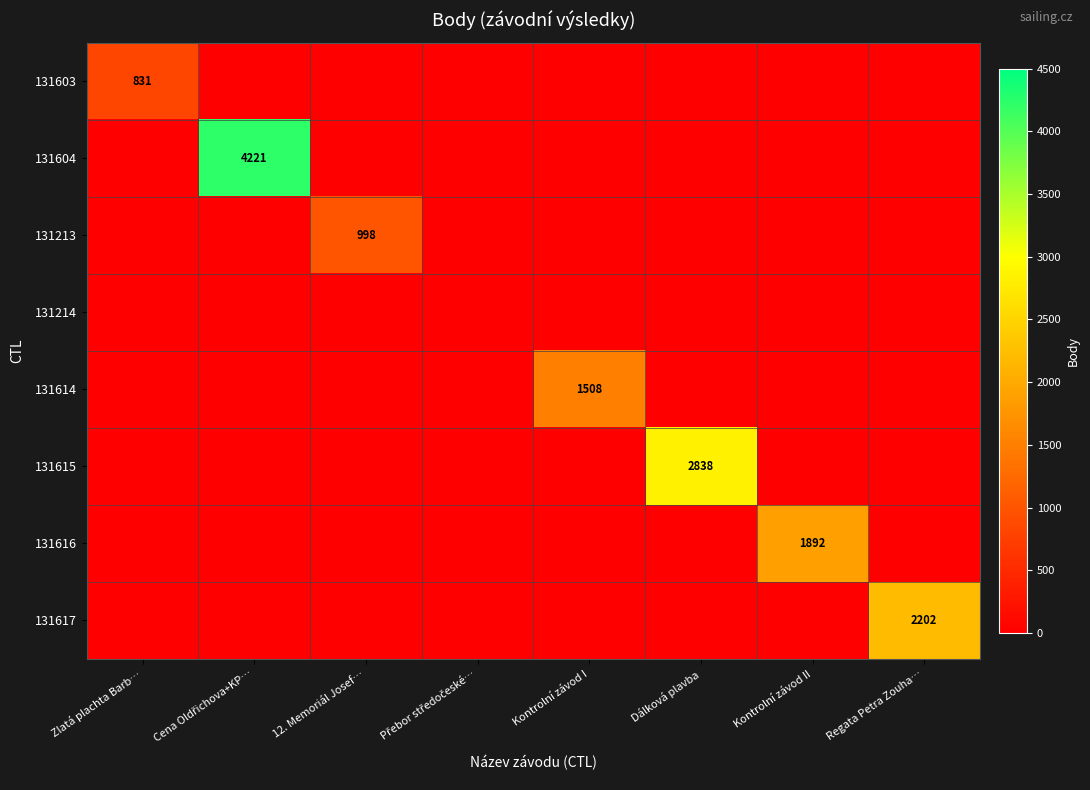

The 131615 series shows 4382 at Dálková plavba. True or false?

False